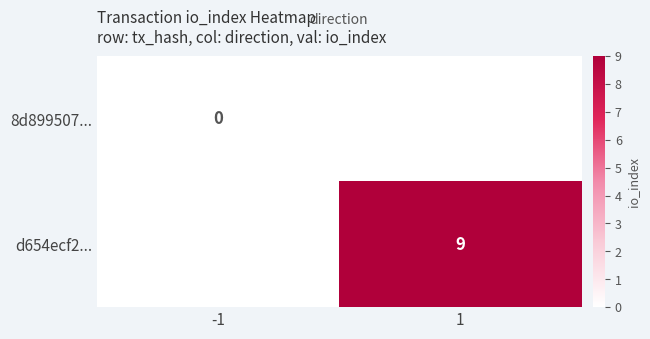

At how many categories does at least one series exceed 3?

1